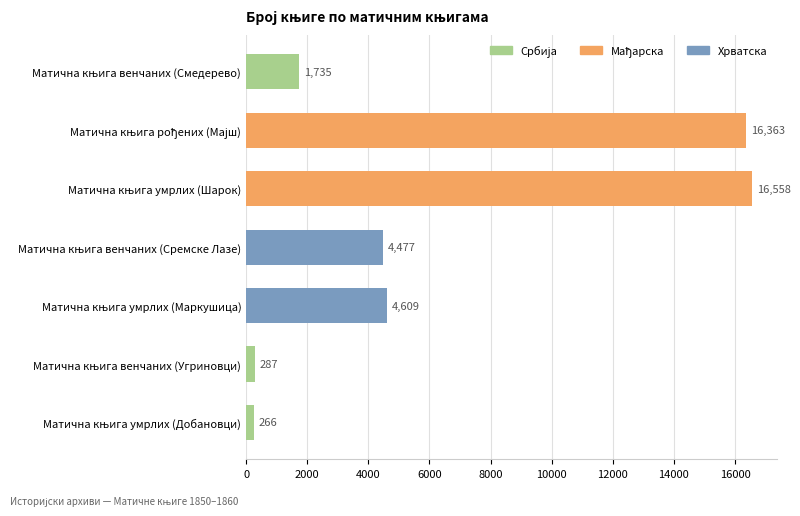

What is the difference between the maximum and minimum values?

16292